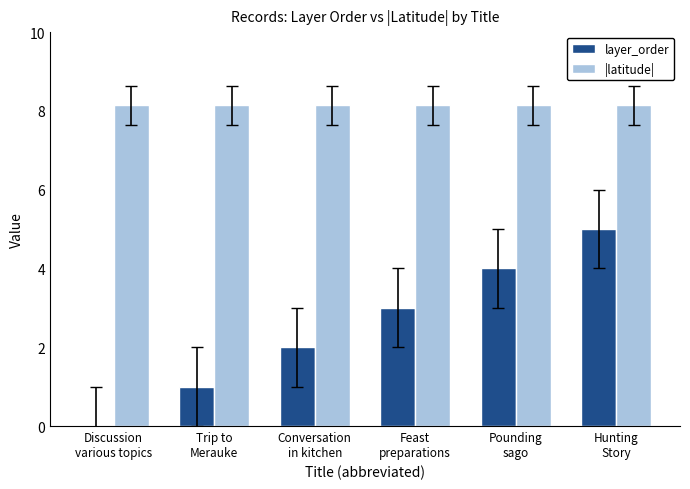

How many layer_order values are between 1 and 4?

4